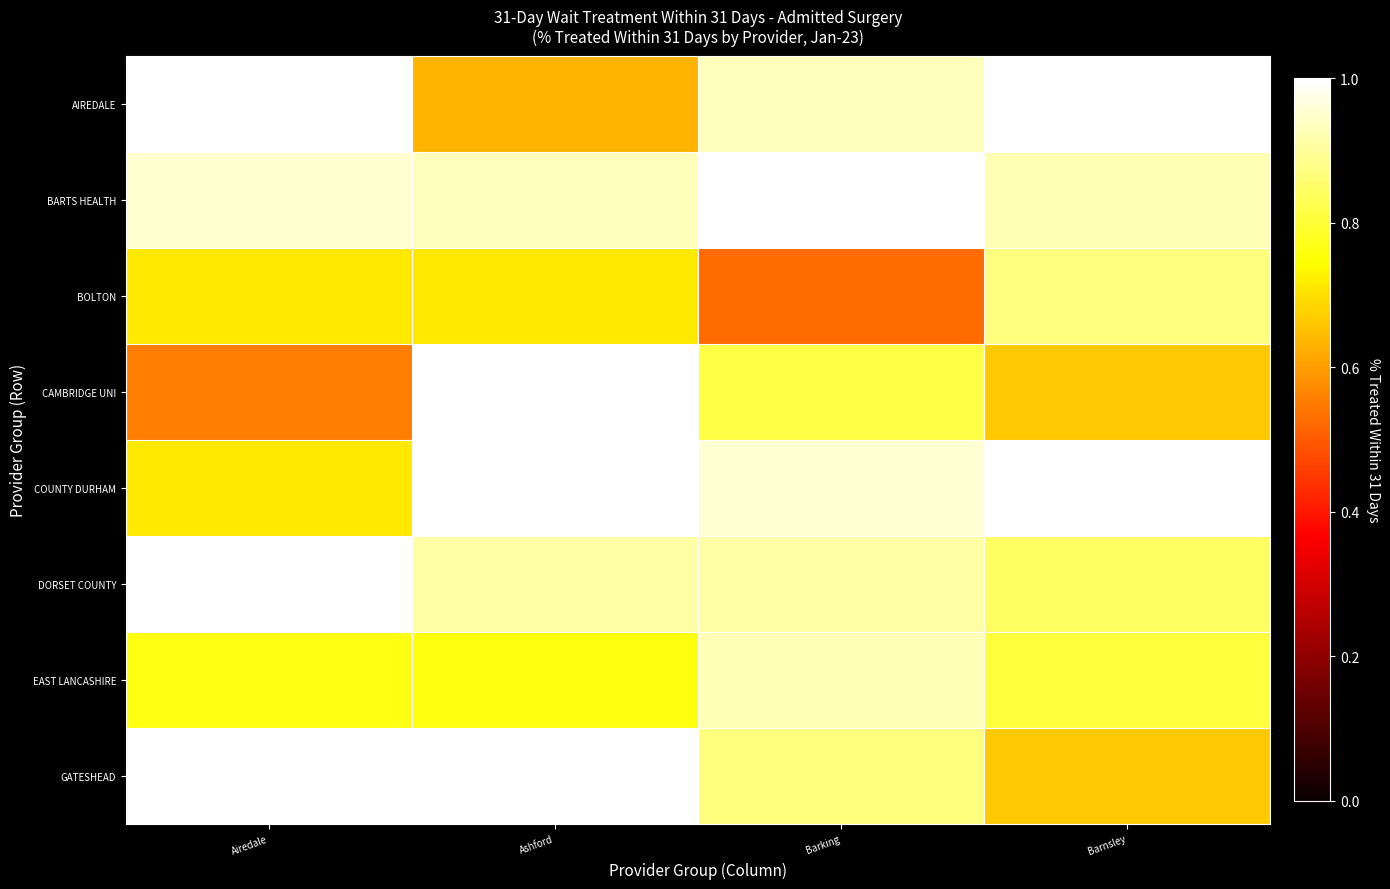

Reading right to left, extract all data points from this chart.

AIREDALE: Barnsley=1.0	Barking=0.9	Ashford=0.6	Airedale=1.0
BARTS HEALTH: Barnsley=0.9	Barking=1.0	Ashford=0.9	Airedale=0.9
BOLTON: Barnsley=0.9	Barking=0.5	Ashford=0.7	Airedale=0.7
CAMBRIDGE UNI: Barnsley=0.7	Barking=0.8	Ashford=1.0	Airedale=0.6
COUNTY DURHAM: Barnsley=1.0	Barking=1.0	Ashford=1.0	Airedale=0.7
DORSET COUNTY: Barnsley=0.8	Barking=0.9	Ashford=0.9	Airedale=1.0
EAST LANCASHIRE: Barnsley=0.8	Barking=0.9	Ashford=0.8	Airedale=0.8
GATESHEAD: Barnsley=0.7	Barking=0.9	Ashford=1.0	Airedale=1.0